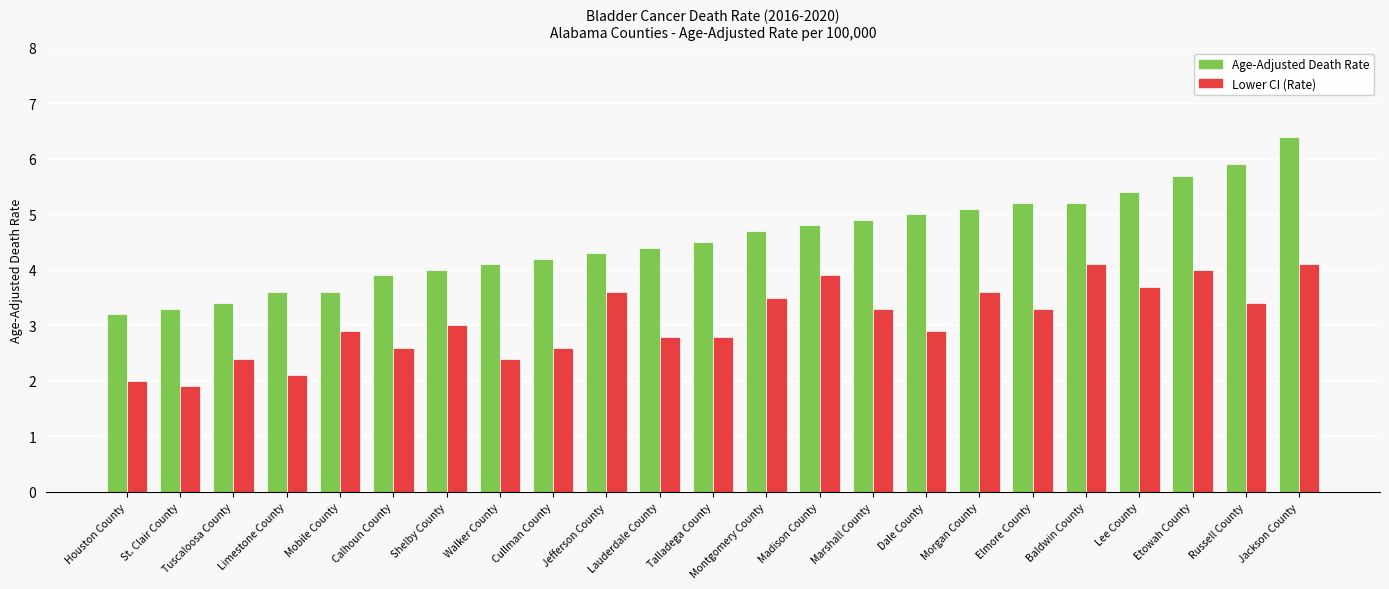

The value of Lower CI (Rate) at Marshall County is 5.4. True or false?

False